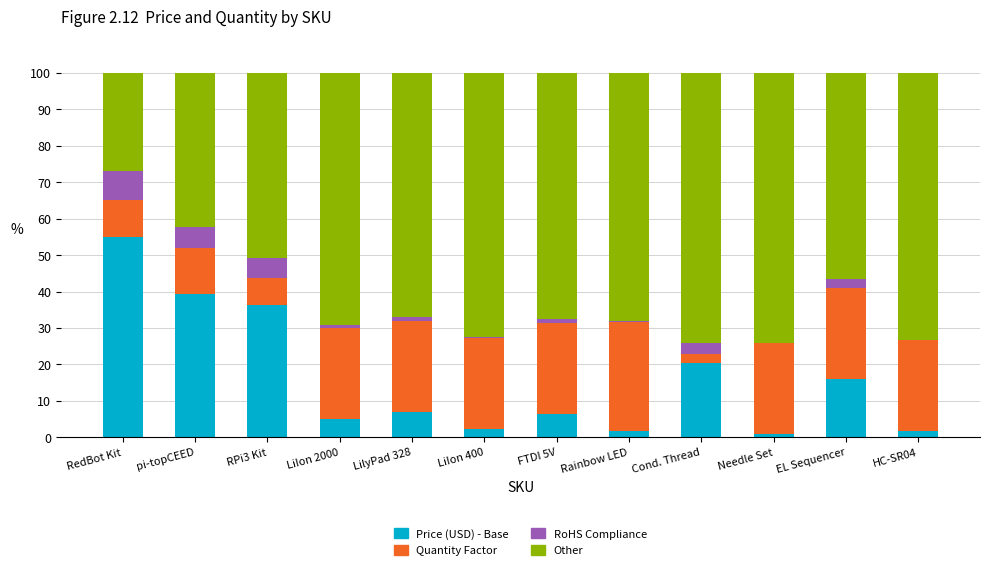

True or false: Price (USD) - Base has a value of 16.1 at EL Sequencer.

True